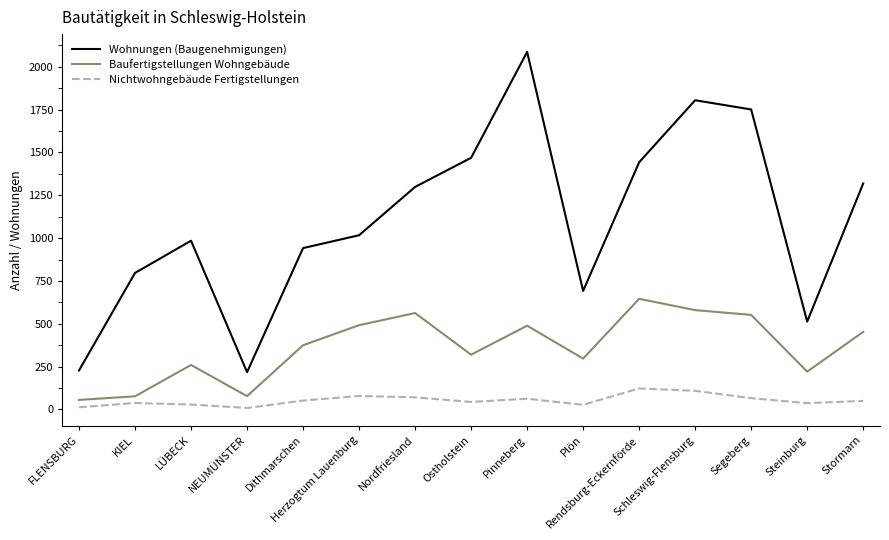

What is the maximum value shown in the chart?

2087